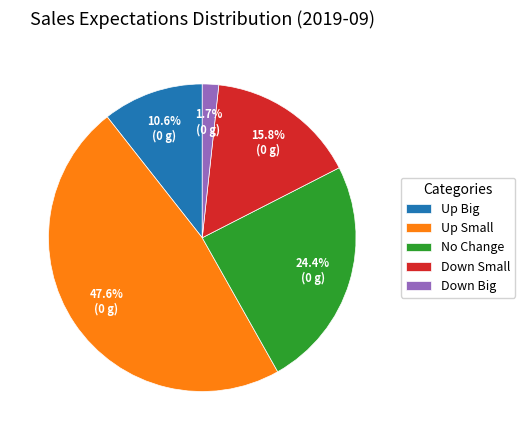

How many slices are in this pie chart?

5